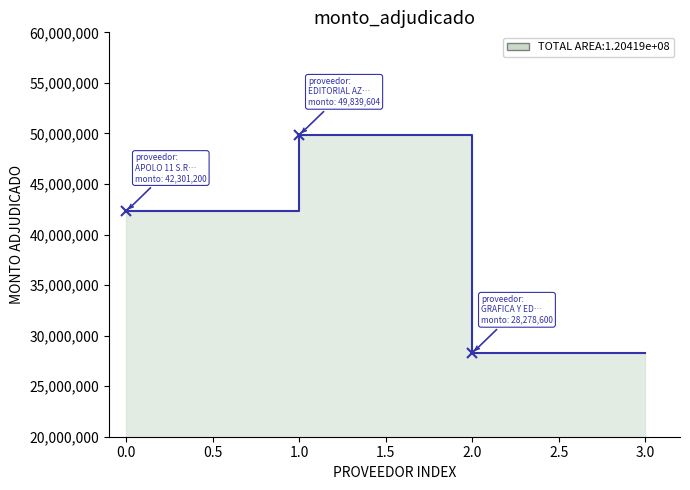

What value does the data have at GRAFICA Y EDITORIAL INTERSUDAMERICANA S.A.?

28278600